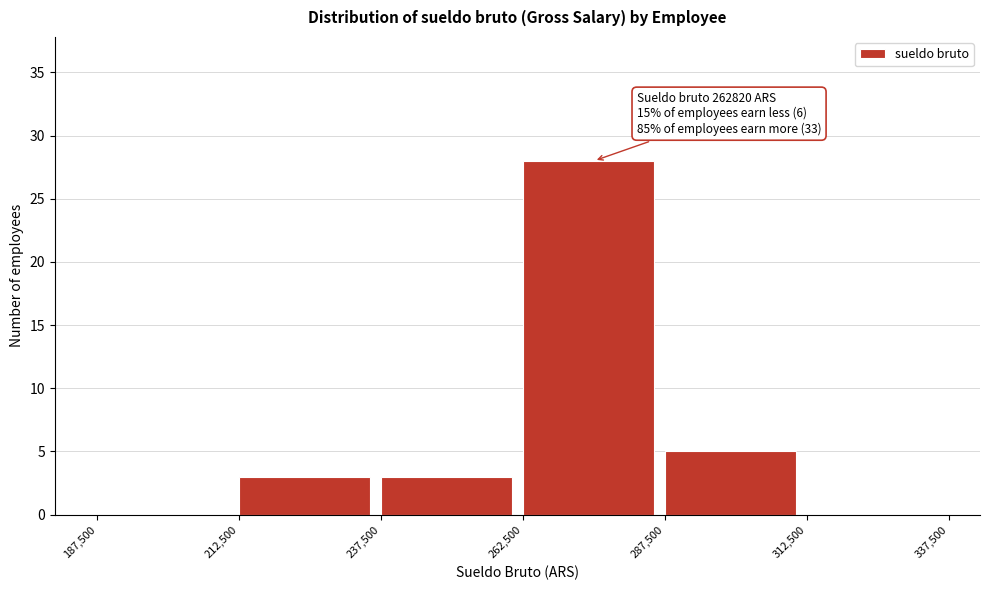

Which range on the x-axis has the tallest bar?

262,500 to 287,500